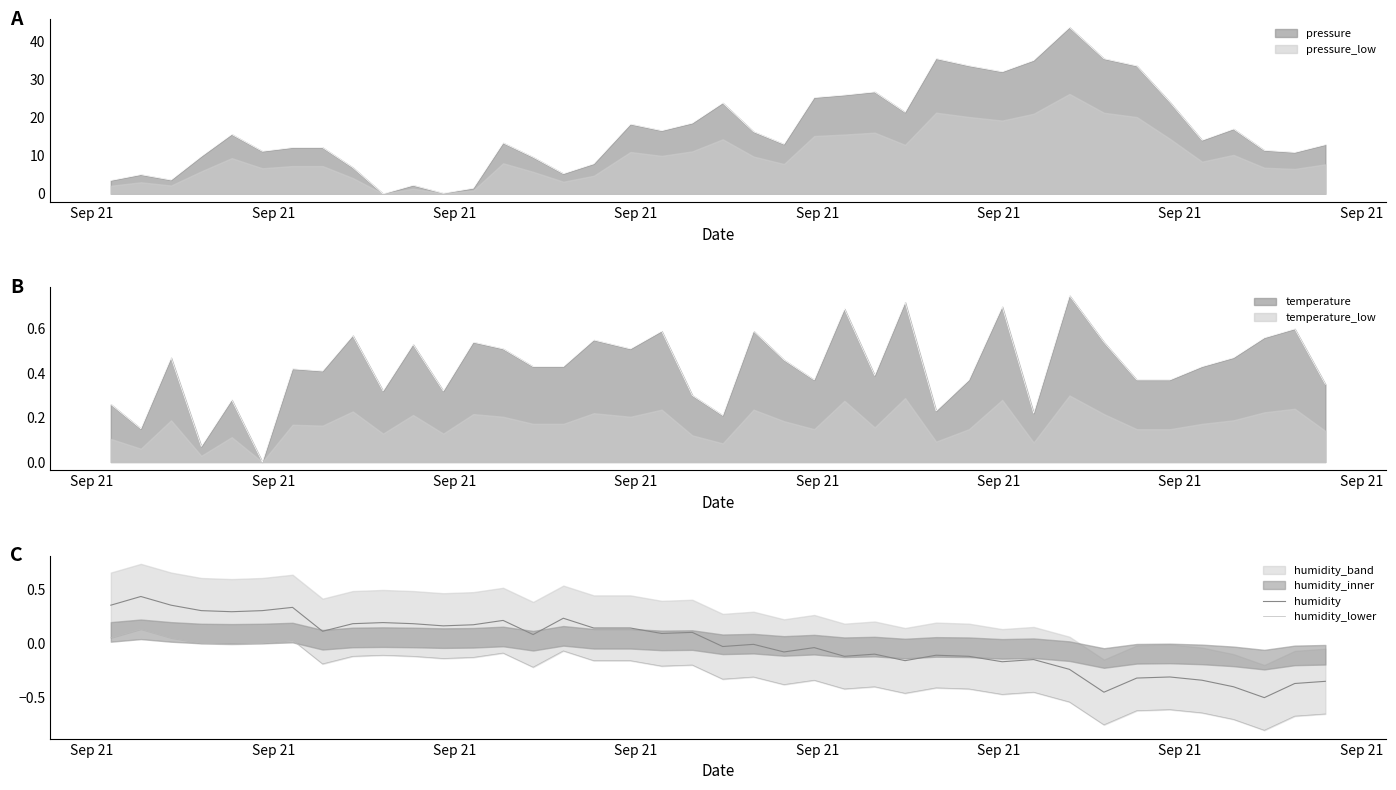

What is the minimum value for humidity?

-0.5